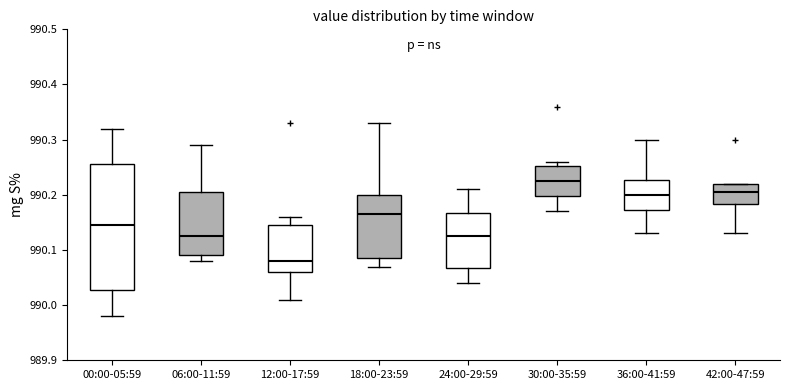

Where does the upper whisker of the box for 24:00-29:59 end on the y-axis? The values are not printed on the chart, so give them approximately, as read against the axis.

990.21